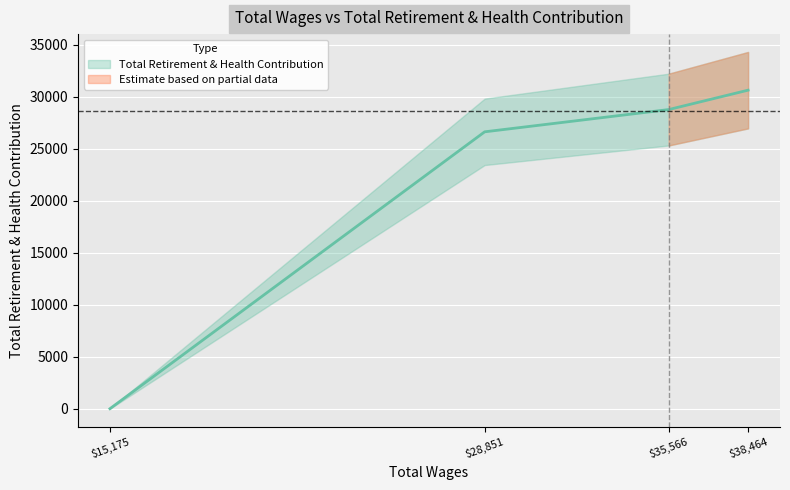

Rank the categories by value from lowest to highest.

15175.0, 28851.0, 35566.0, 38464.0